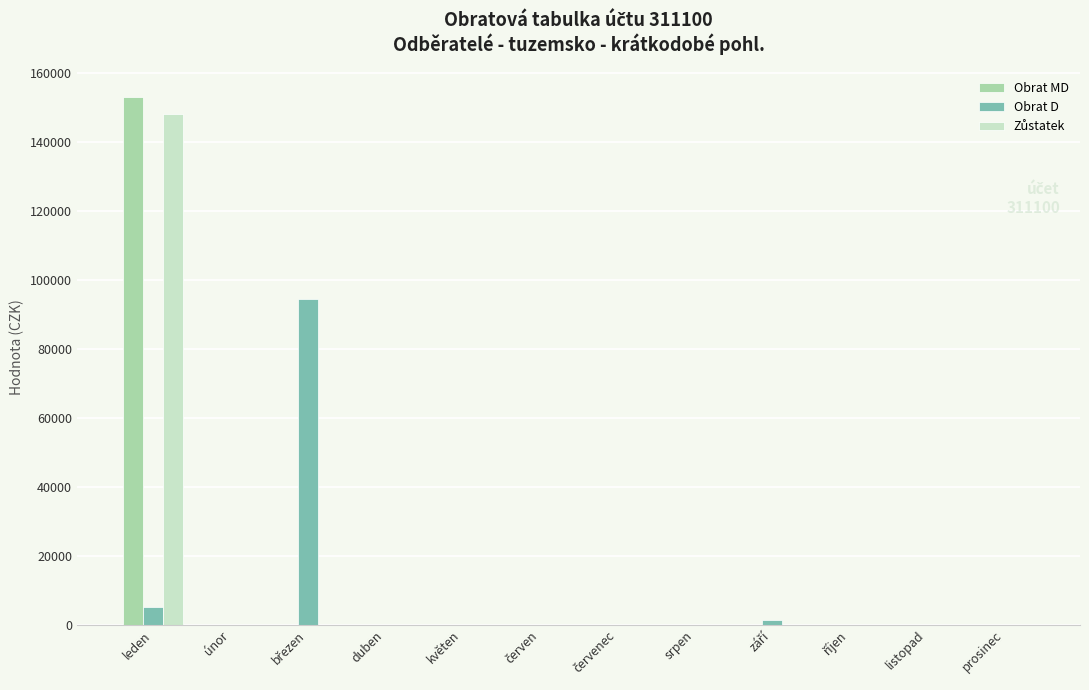

True or false: Obrat MD has a value of -104761.7 at listopad.

False